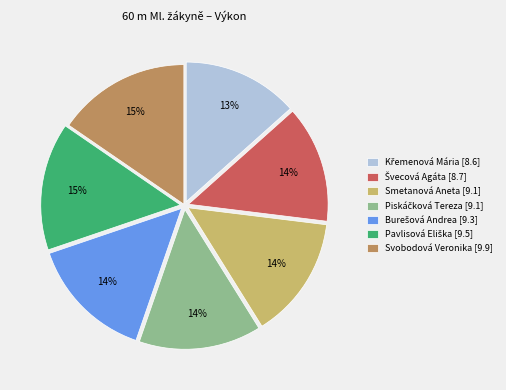

What percentage is the Svobodová Veronika [9.9] slice, to the nearest percent?

15%